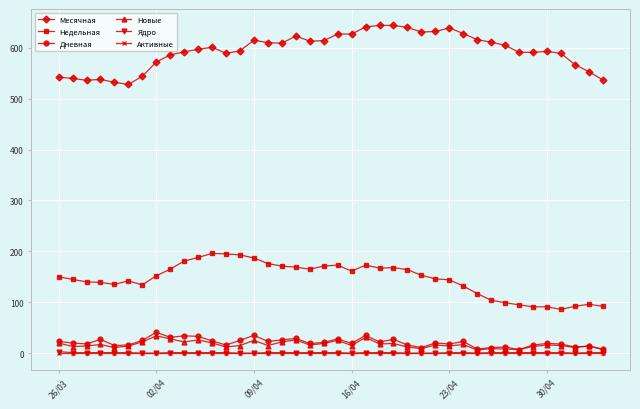

At how many categories does at least one series exceed 297?

40